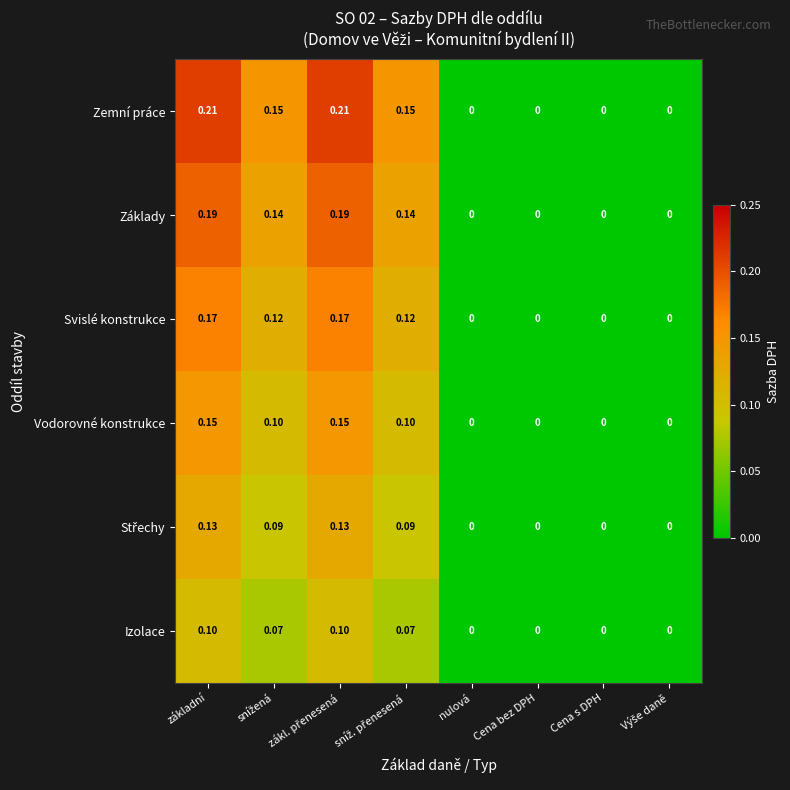

Which series has the largest range (max minus min)?

Zemní práce